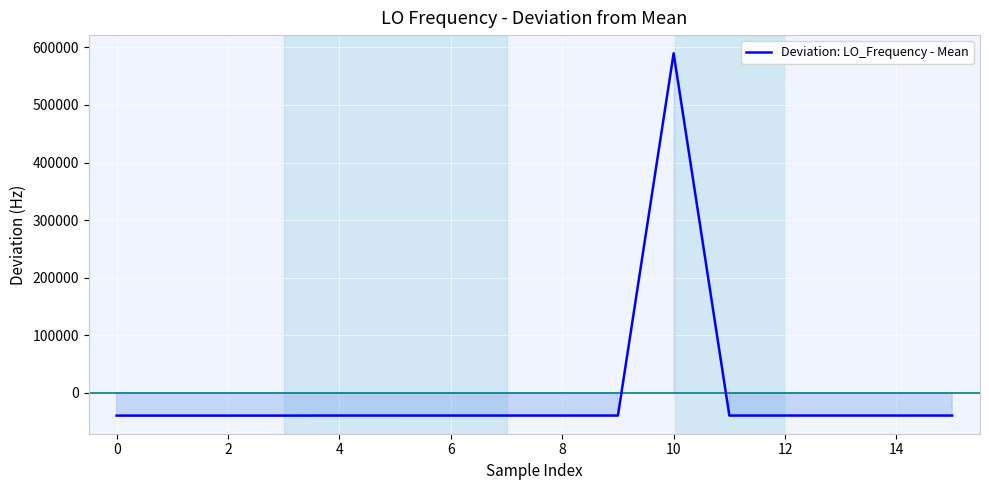

What is the difference between the maximum and minimum values?

629234.9